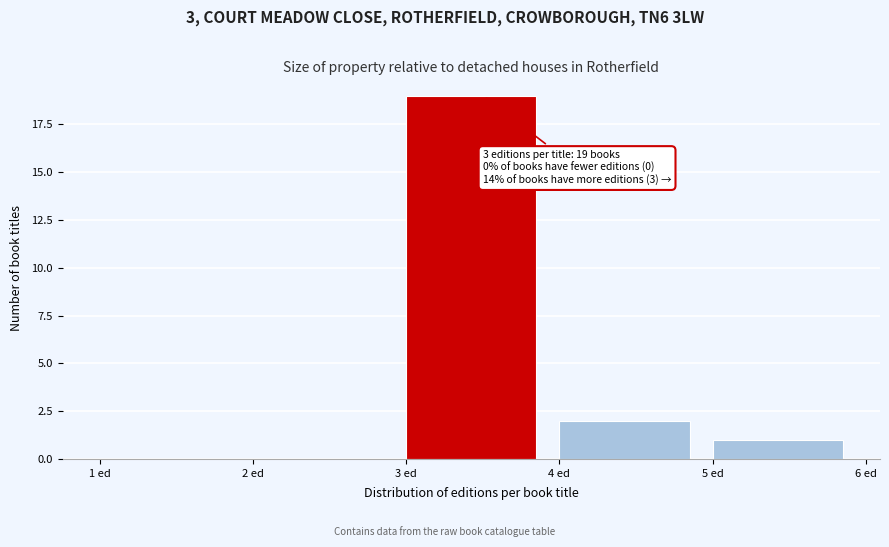

Which range on the x-axis has the tallest bar?

3 to 4